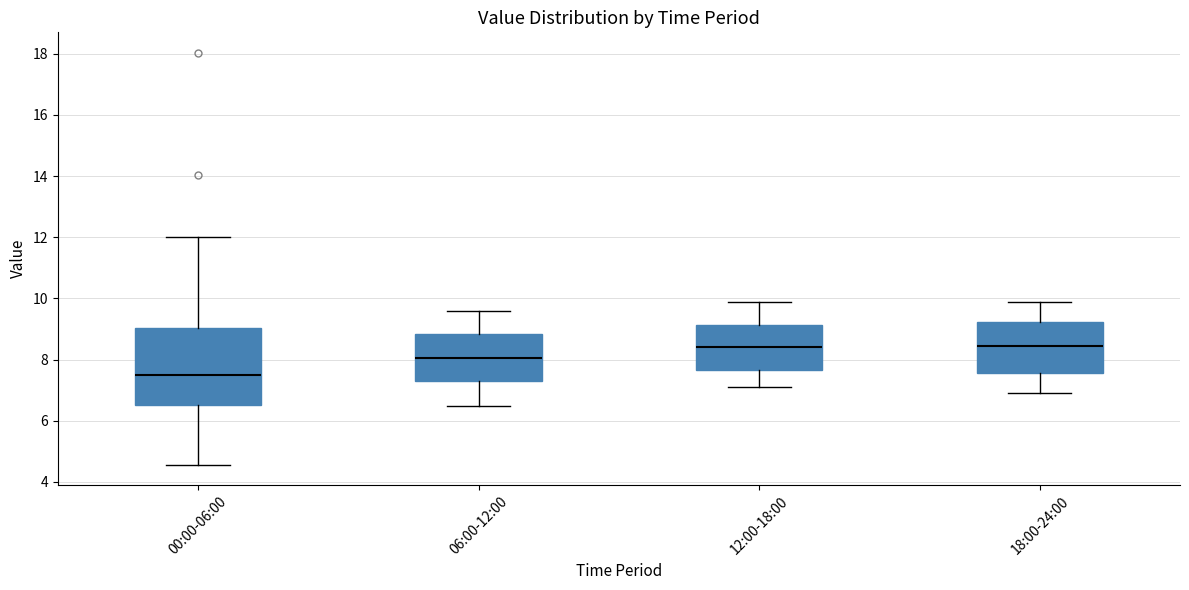

Comparing the boxes themselves (not the whiskers), which one is the tallest?

00:00-06:00